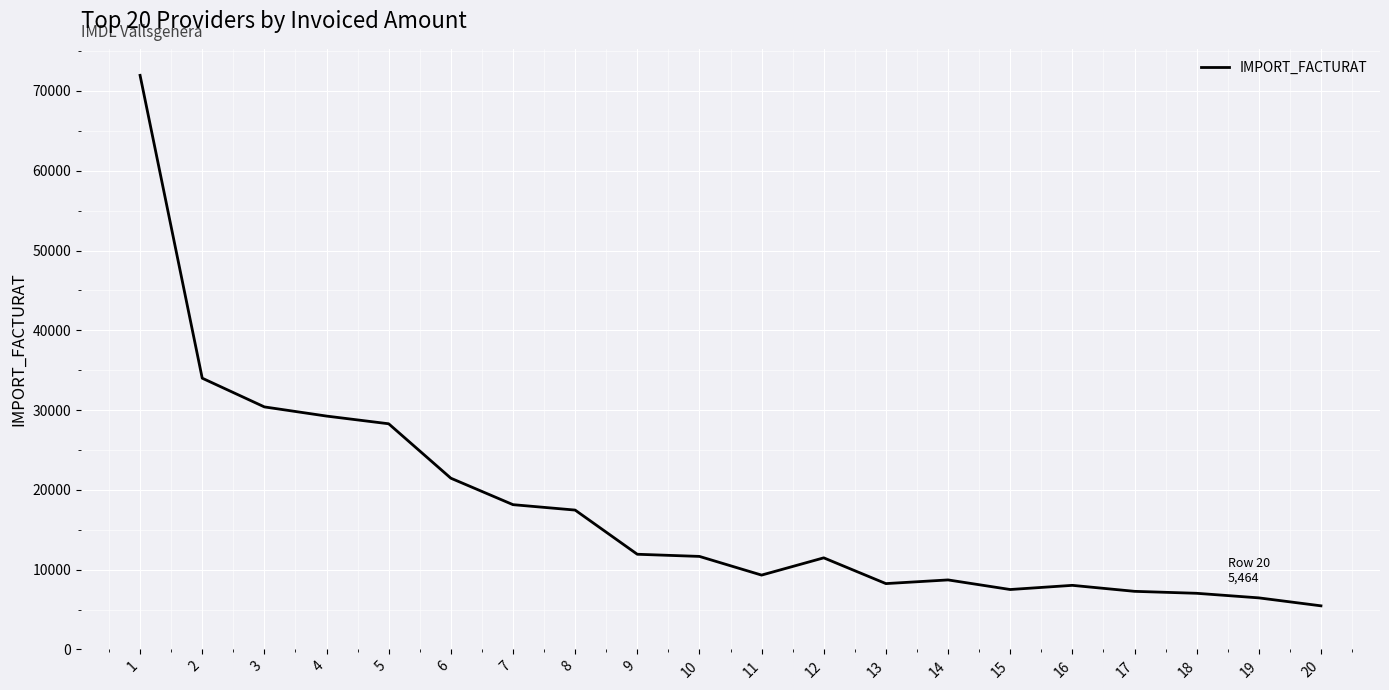

At which label is the value closest to 38712?

2